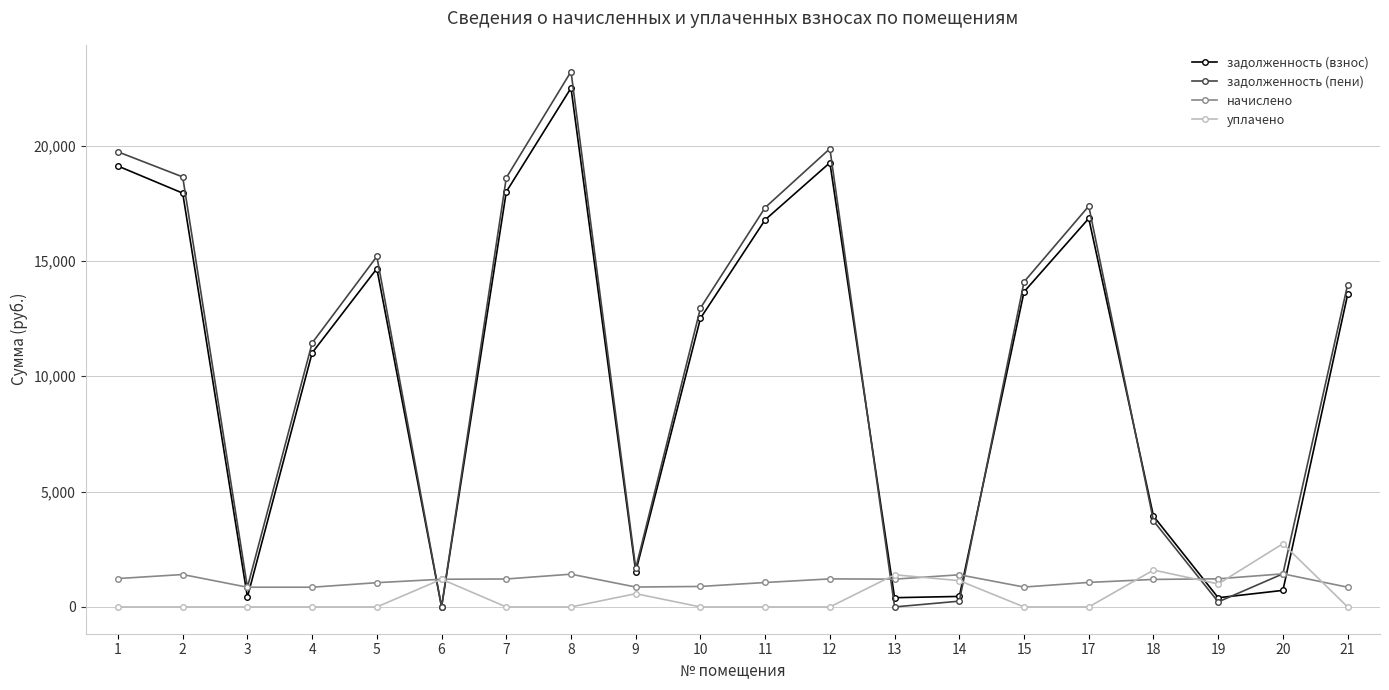

What is the value of the задолженность (пени) point at the 1st from the left?

19730.2